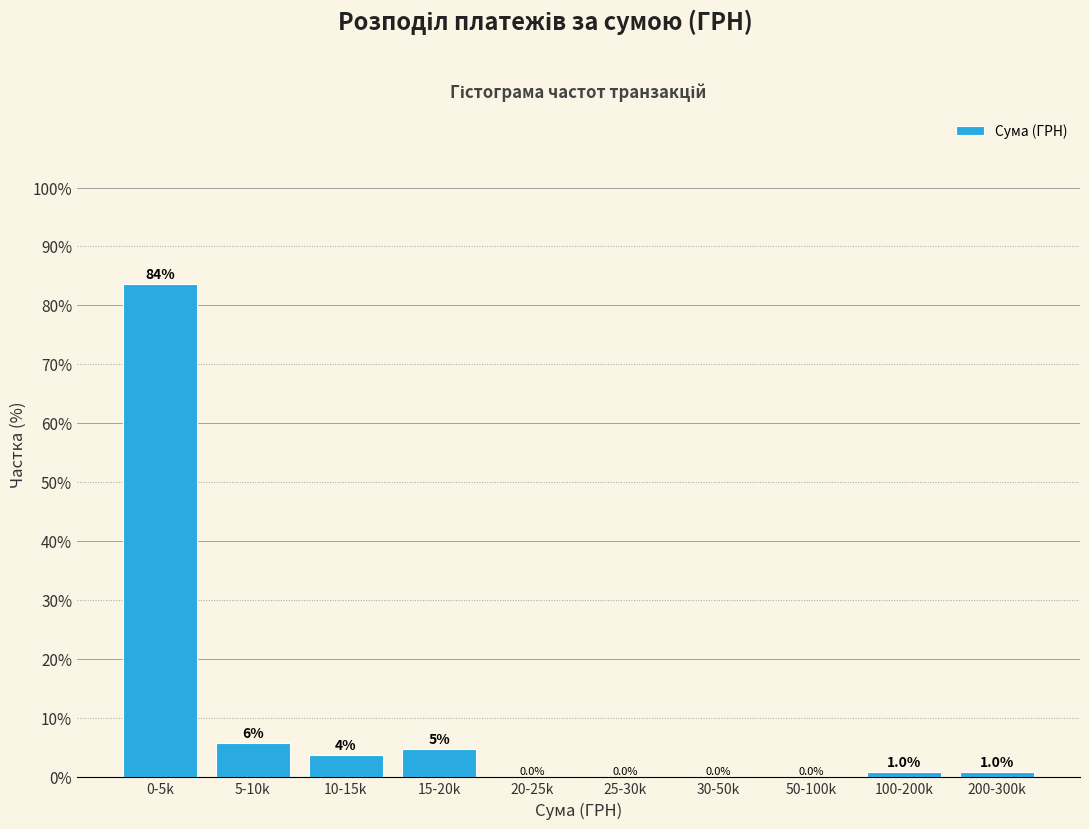

True or false: the data shows 0.0 at 30-50k.

True